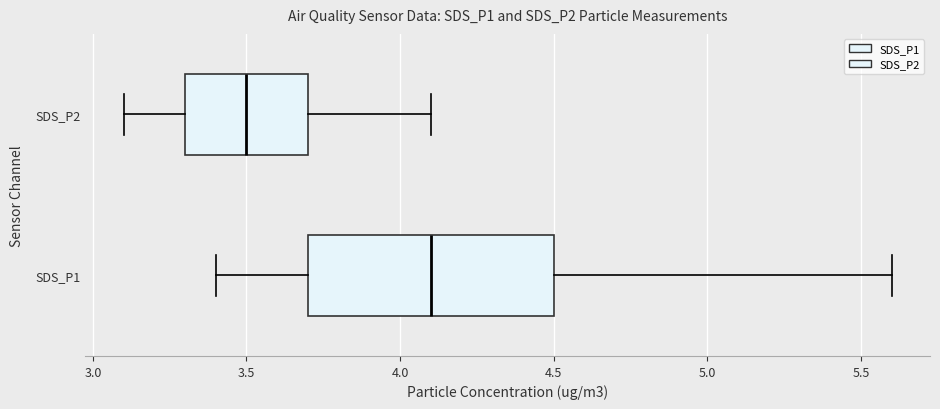

Where does the right whisker of the box for SDS_P2 end on the x-axis? The values are not printed on the chart, so give them approximately, as read against the axis.

4.1